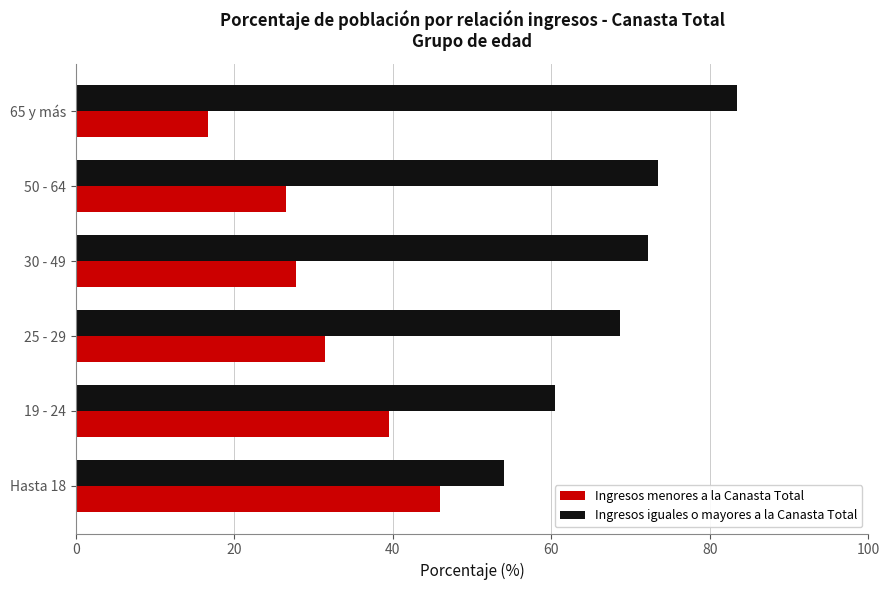

The value of Ingresos iguales o mayores a la Canasta Total at 19 - 24 is 91.0. True or false?

False